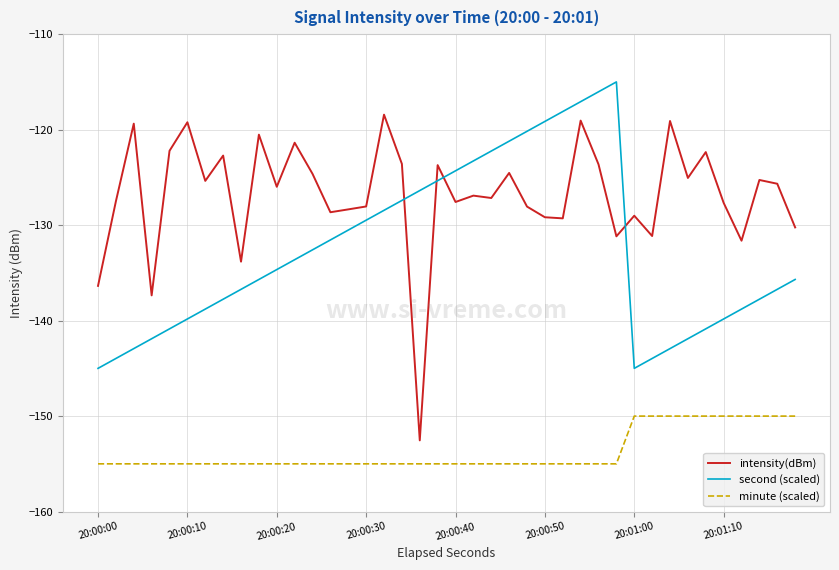

Which series has the largest range (max minus min)?

intensity(dBm)